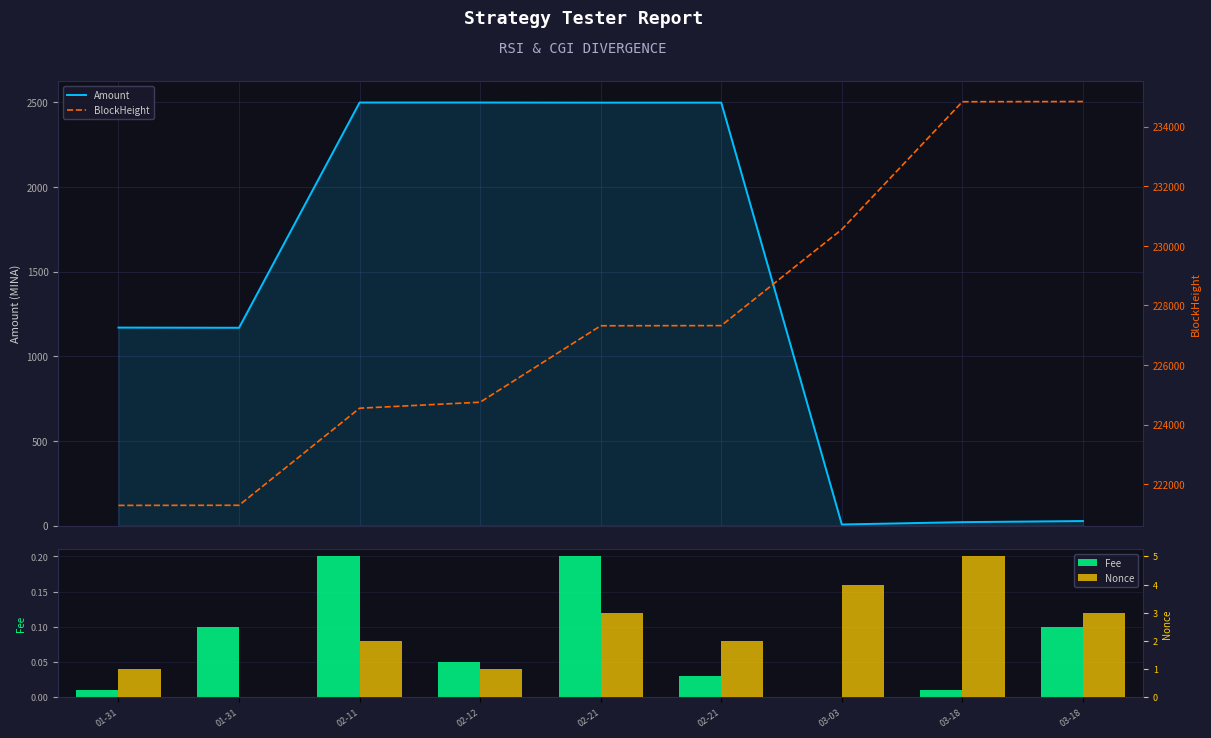

What is the sum of all Amount values?

12390.5